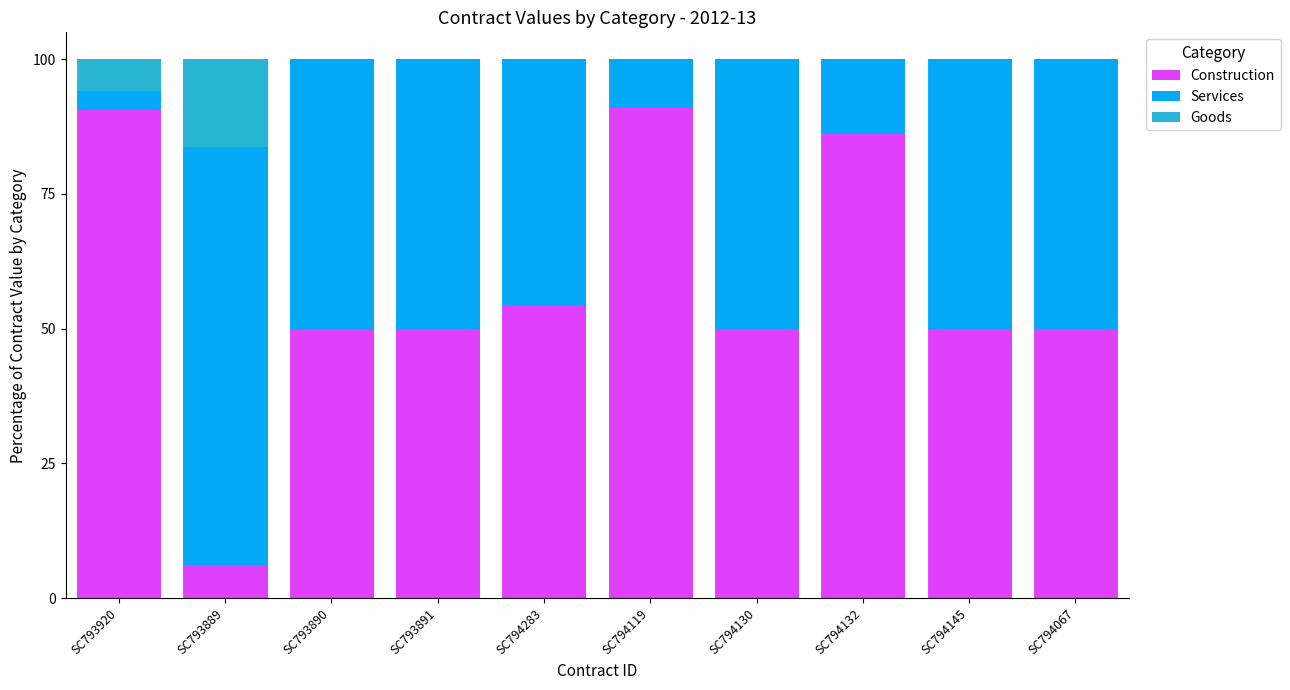

What is the highest value of the Construction series?

90.9